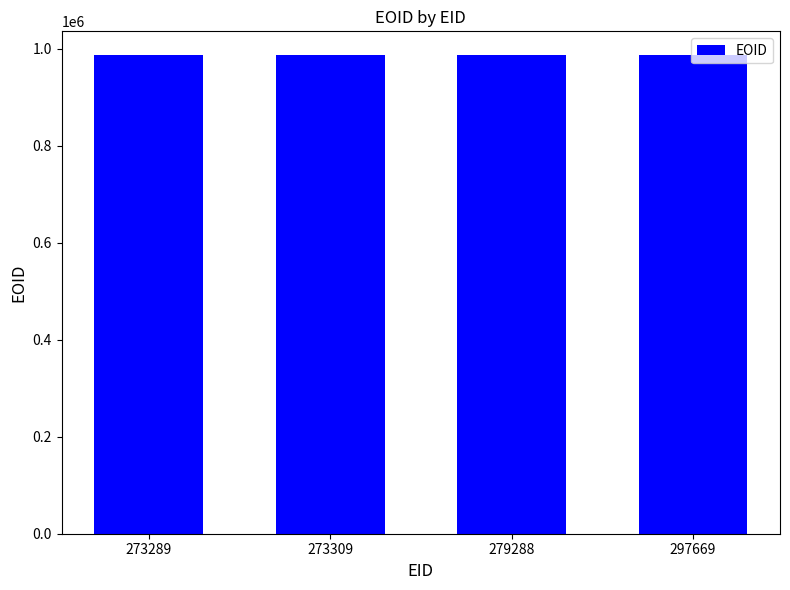

What is the greatest value displayed?

987070